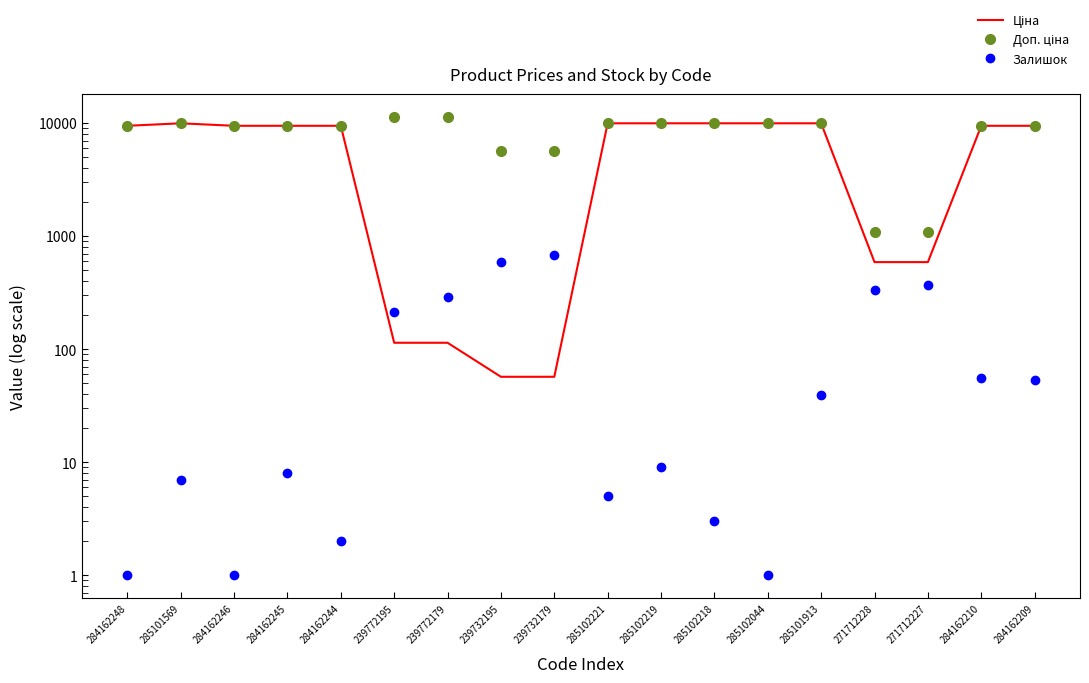

True or false: Залишок has more than 0 interior local peaks.

True